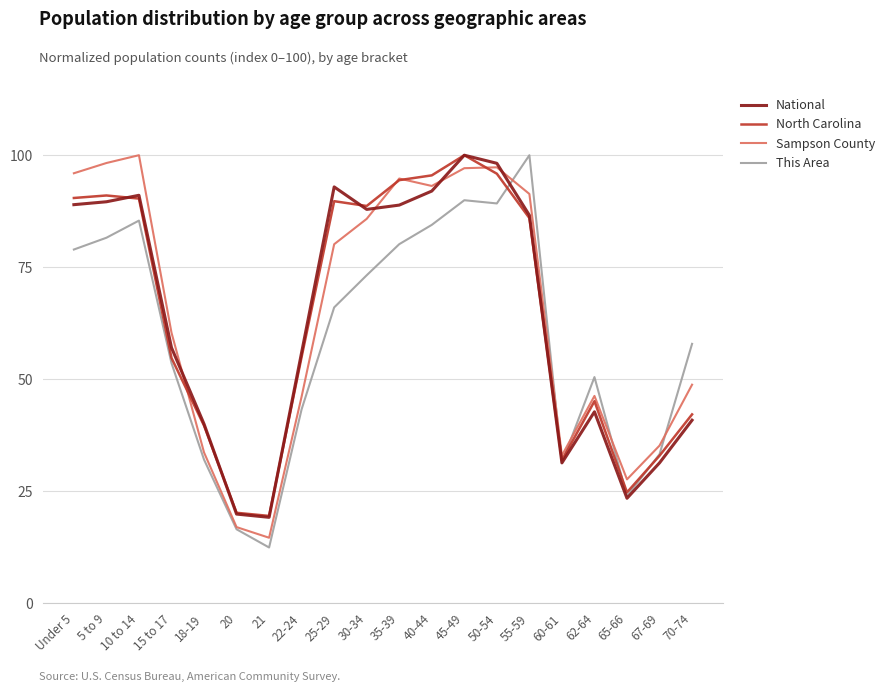

What are all the series names shown in the legend?

National, North Carolina, Sampson County, This Area